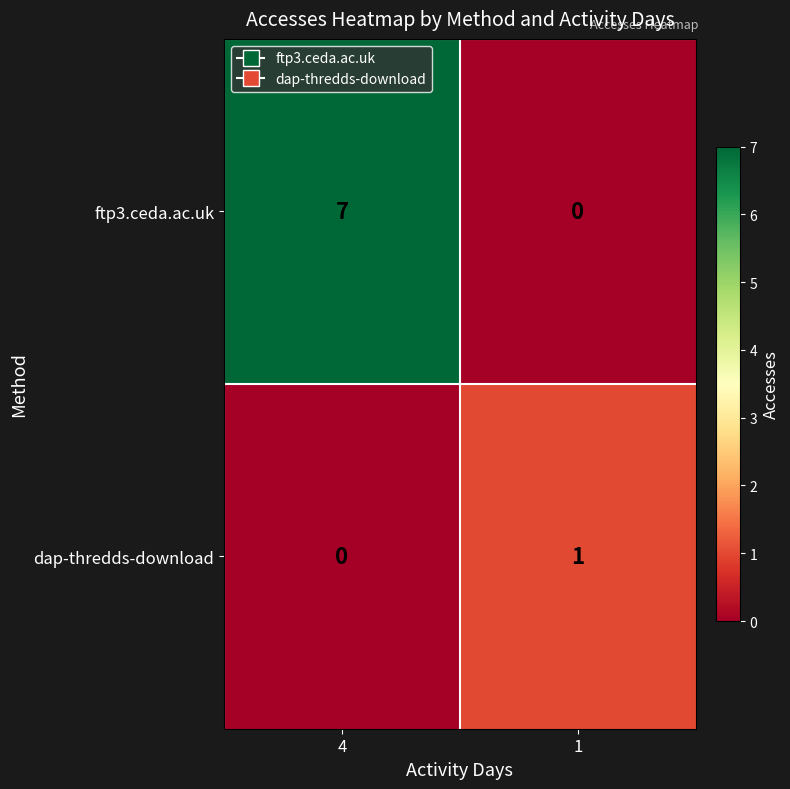

Reading left to right, what are all the values shown in this chart?

ftp3.ceda.ac.uk: 4=7	1=0
dap-thredds-download: 4=0	1=1